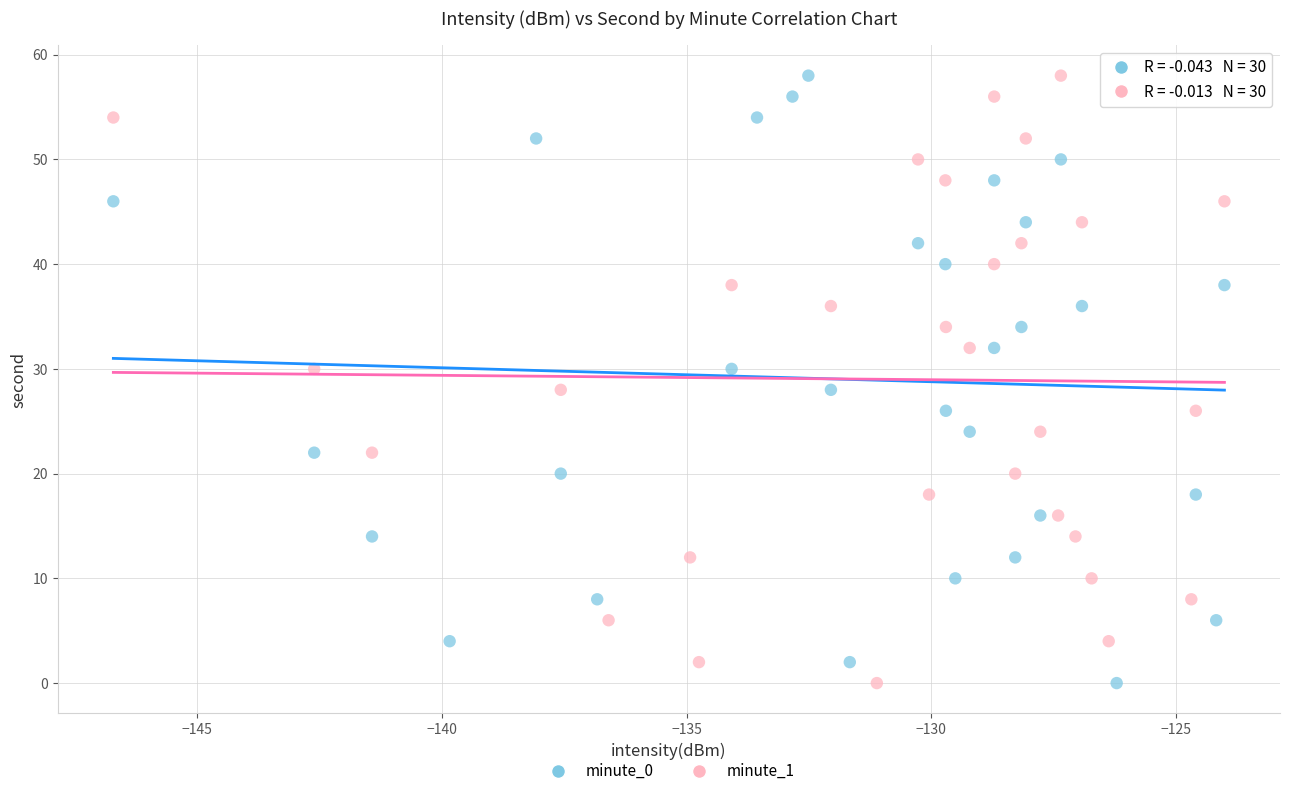

What are all the series names shown in the legend?

minute_0, minute_1